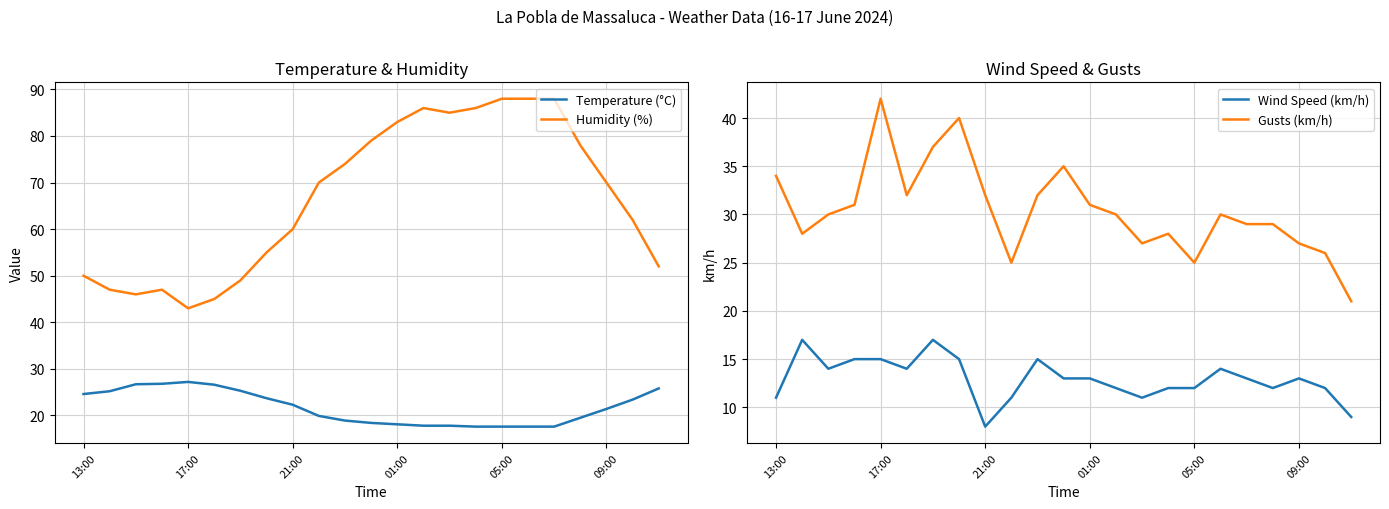

True or false: Humidity (%) and Temperature (°C) cross at least once.

False